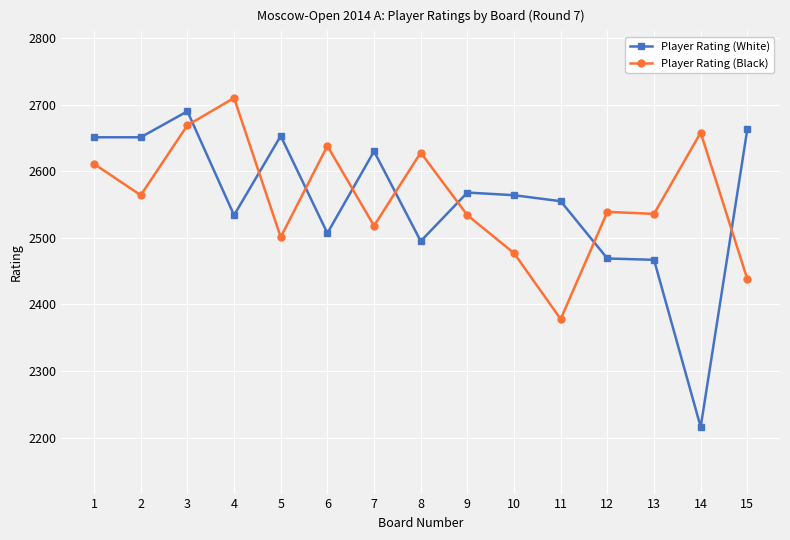

True or false: Player Rating (White) and Player Rating (Black) intersect in this chart.

True